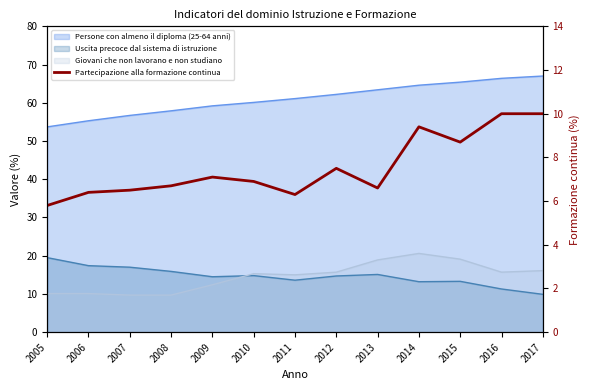

At which label is the value closest to 7?

2009